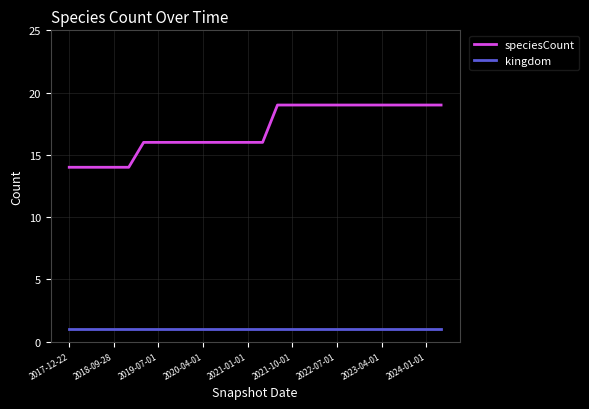

What is the difference between the maximum and minimum values in the speciesCount series?

5